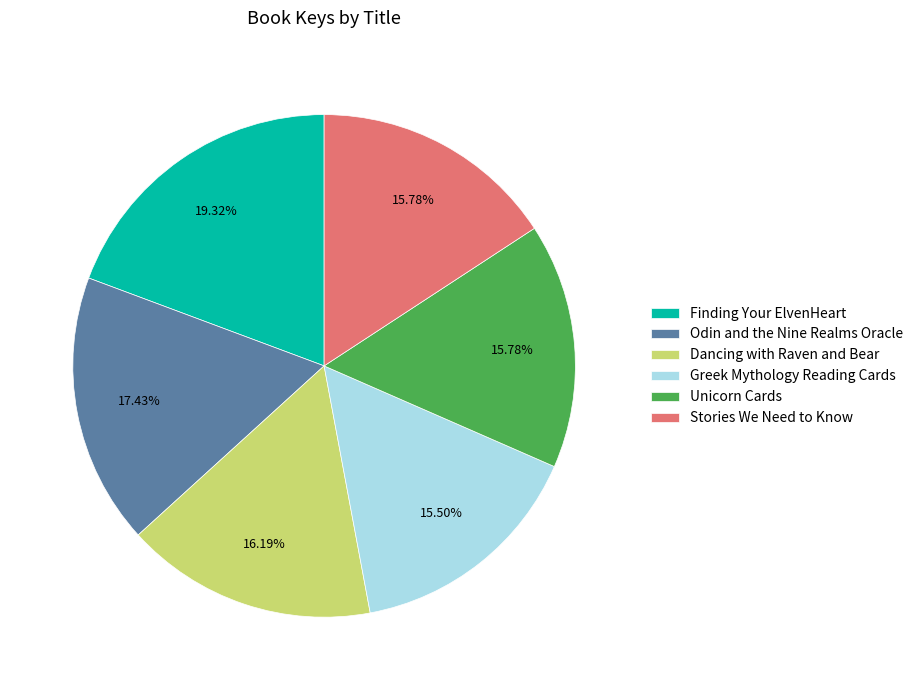

Which slice is the largest?

Finding Your ElvenHeart